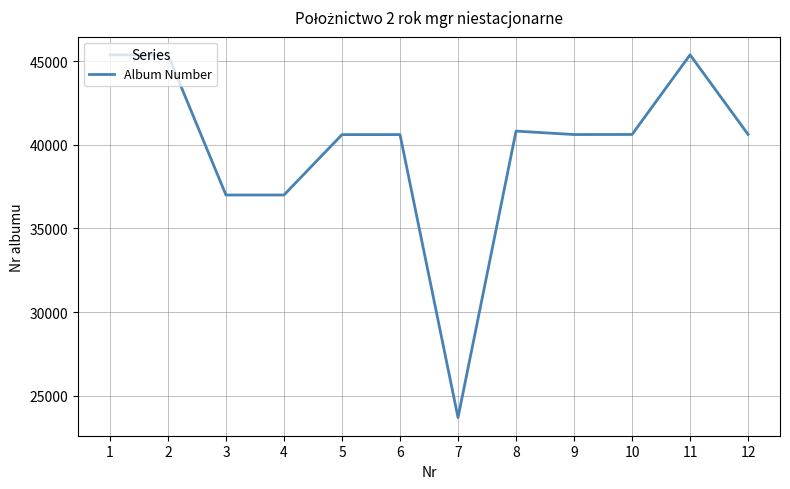

The chart shows a value of 45384 at 11. True or false?

True